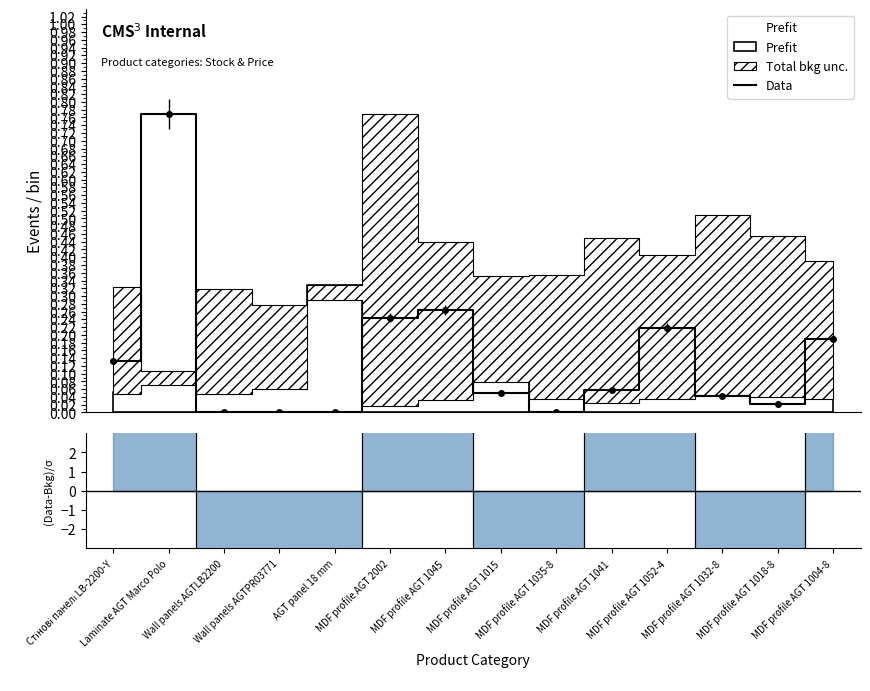

Which category has the lowest value across all series?

AGT panel 18 mm